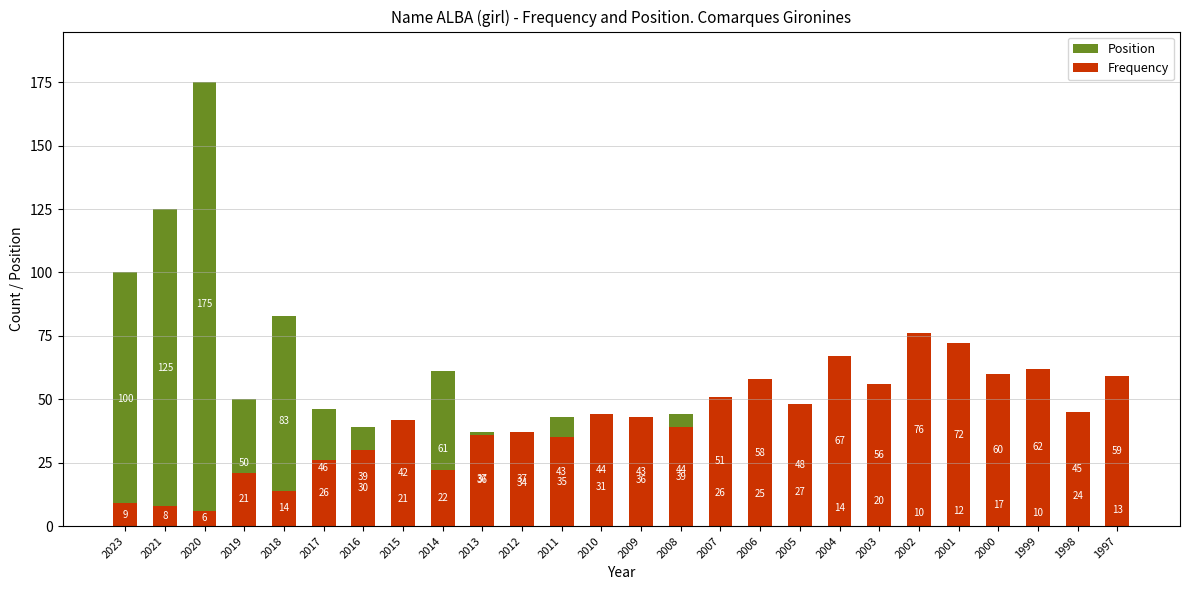

What is the minimum value for Position?

10